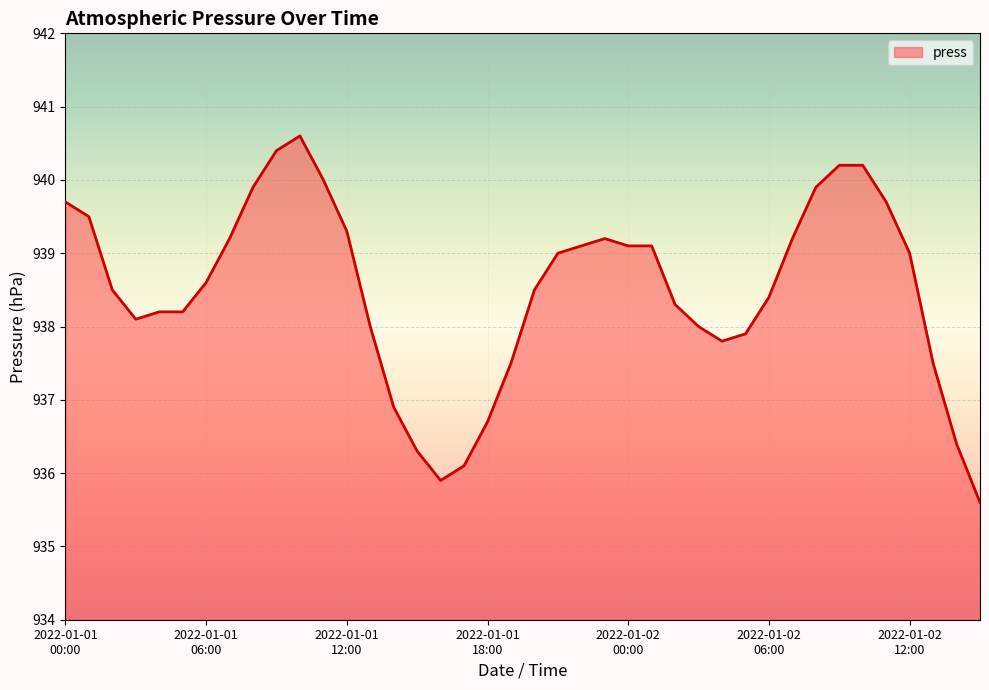

What is the difference between the maximum and minimum values?

5.0